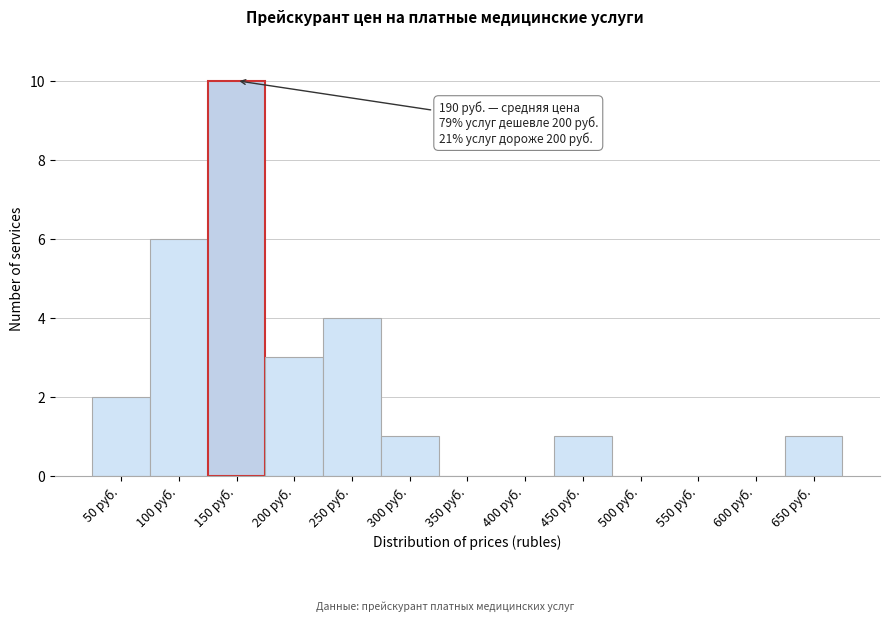

Reading right to left, list all the values displayed in this chart.

650 руб.=1	600 руб.=0	550 руб.=0	500 руб.=0	450 руб.=1	400 руб.=0	350 руб.=0	300 руб.=1	250 руб.=4	200 руб.=3	150 руб.=10	100 руб.=6	50 руб.=2